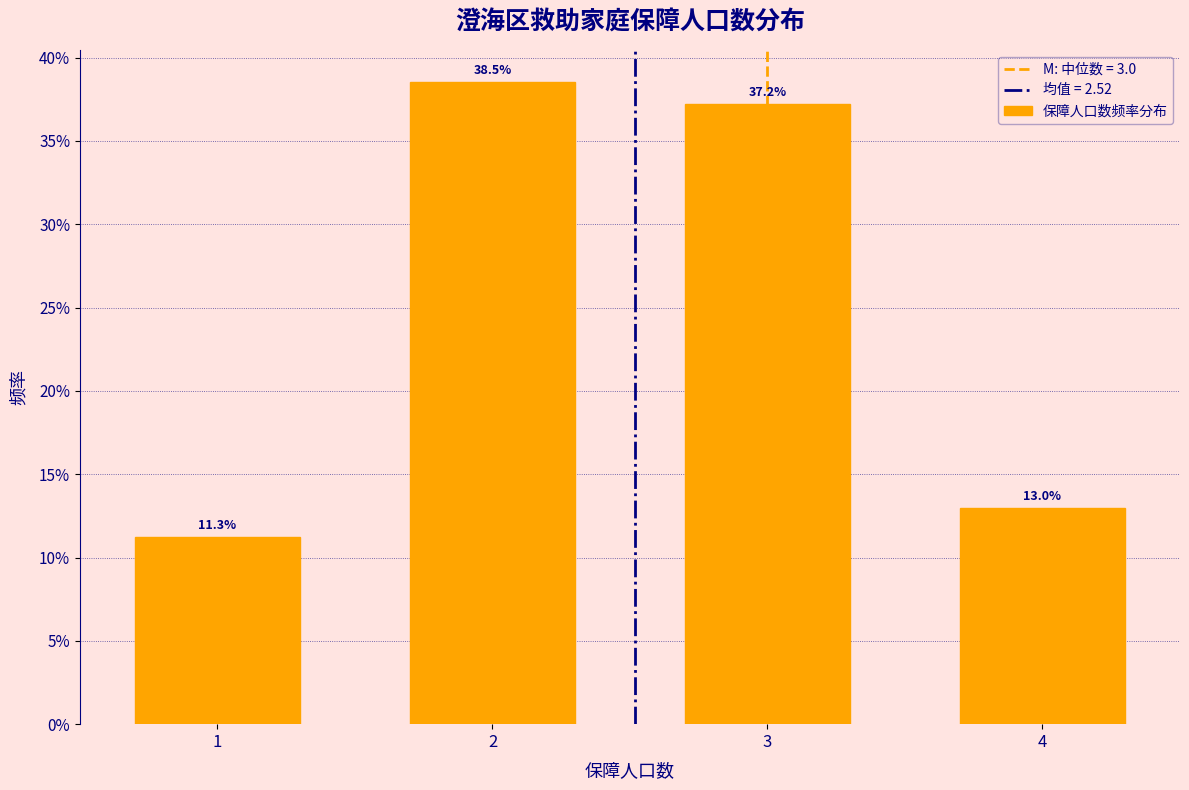

Reading left to right, extract all data points from this chart.

11.3	38.5	37.2	13.0